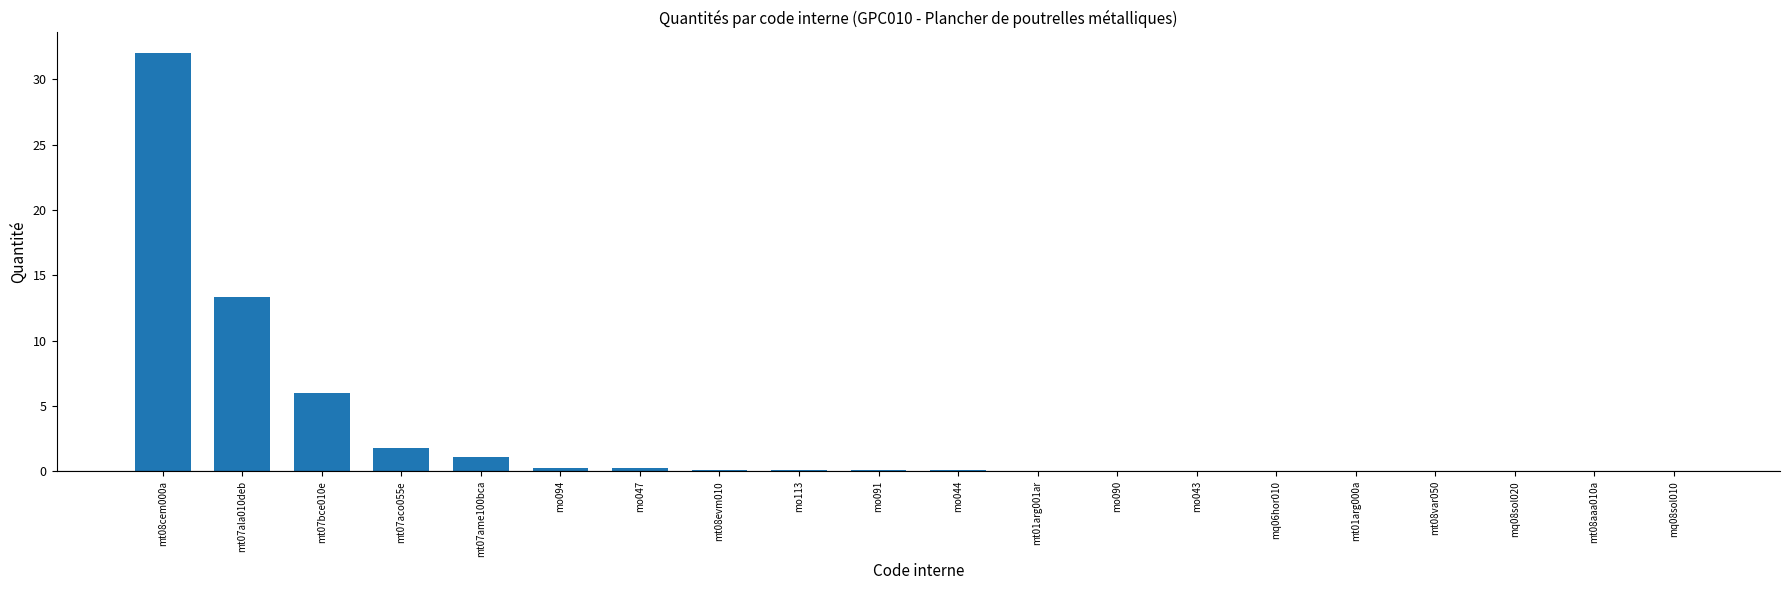

Is it true that the value at mq08sol010 is 0.0?

True